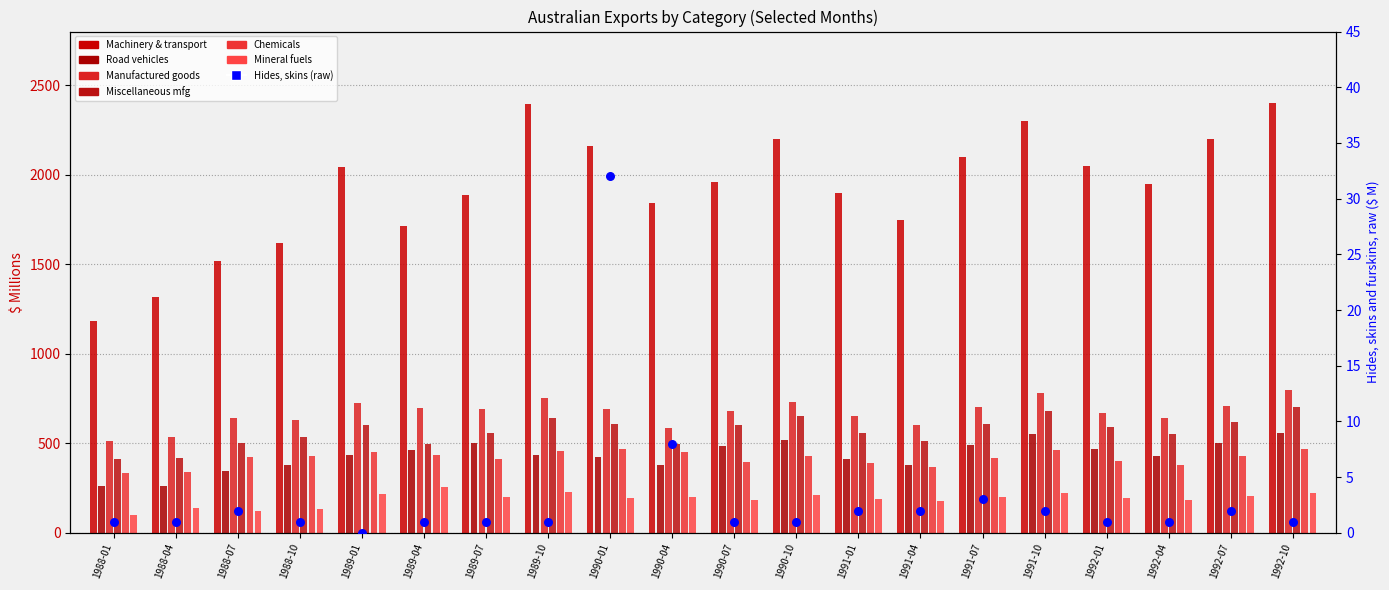

Is the value of Manufactured goods at 1992-10 greater than the value of Miscellaneous mfg at 1992-10?

Yes